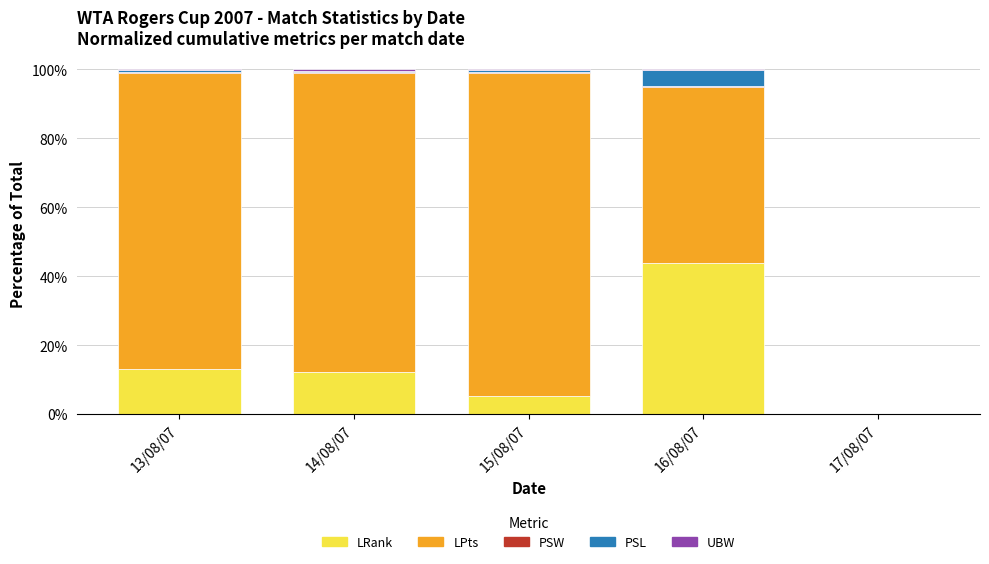

The LRank series shows 0.0 at 17/08/07. True or false?

True